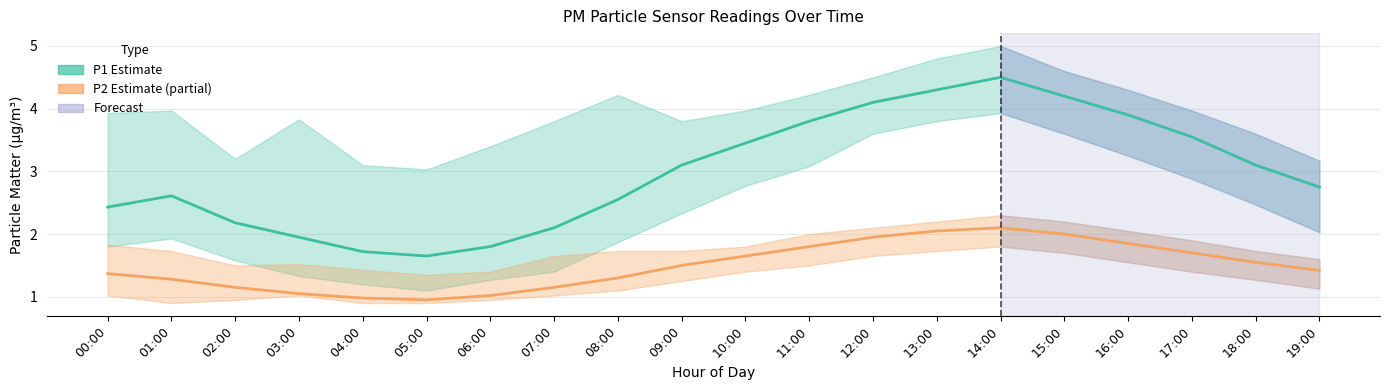

What is the minimum value for P2 (Partial Estimate)?

0.9